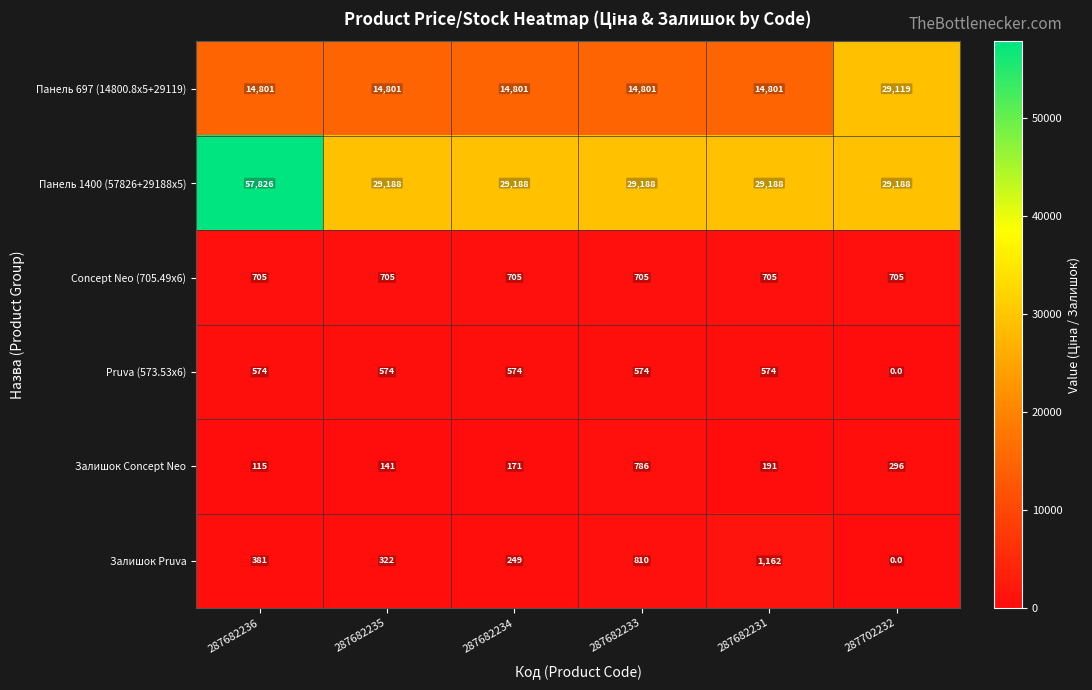

At which category is the sum across all series the highest?

287682236